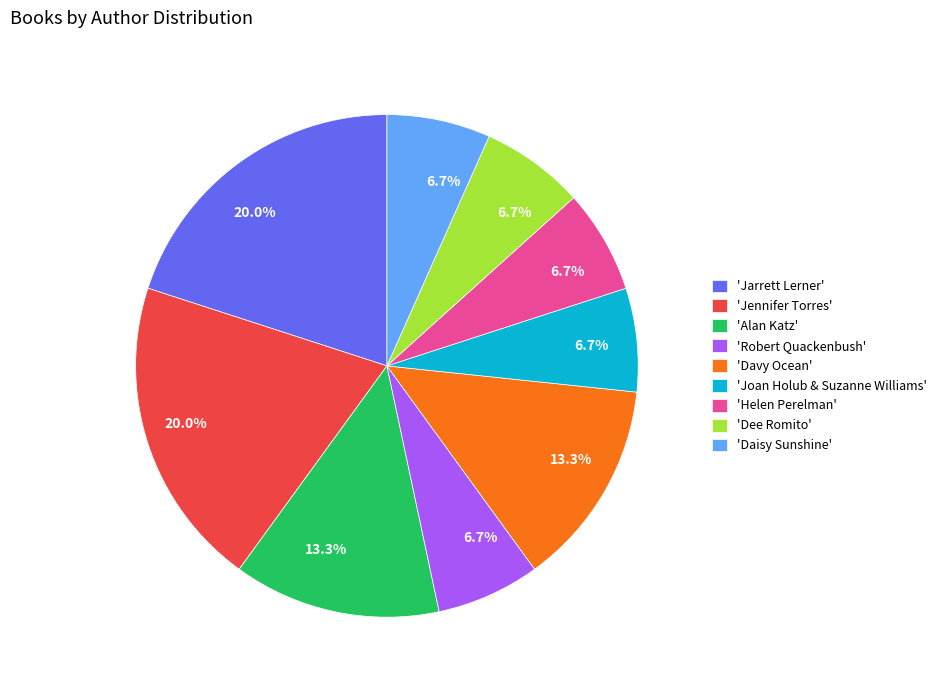

Between 'Joan Holub & Suzanne Williams' and 'Alan Katz', which is larger?

'Alan Katz'